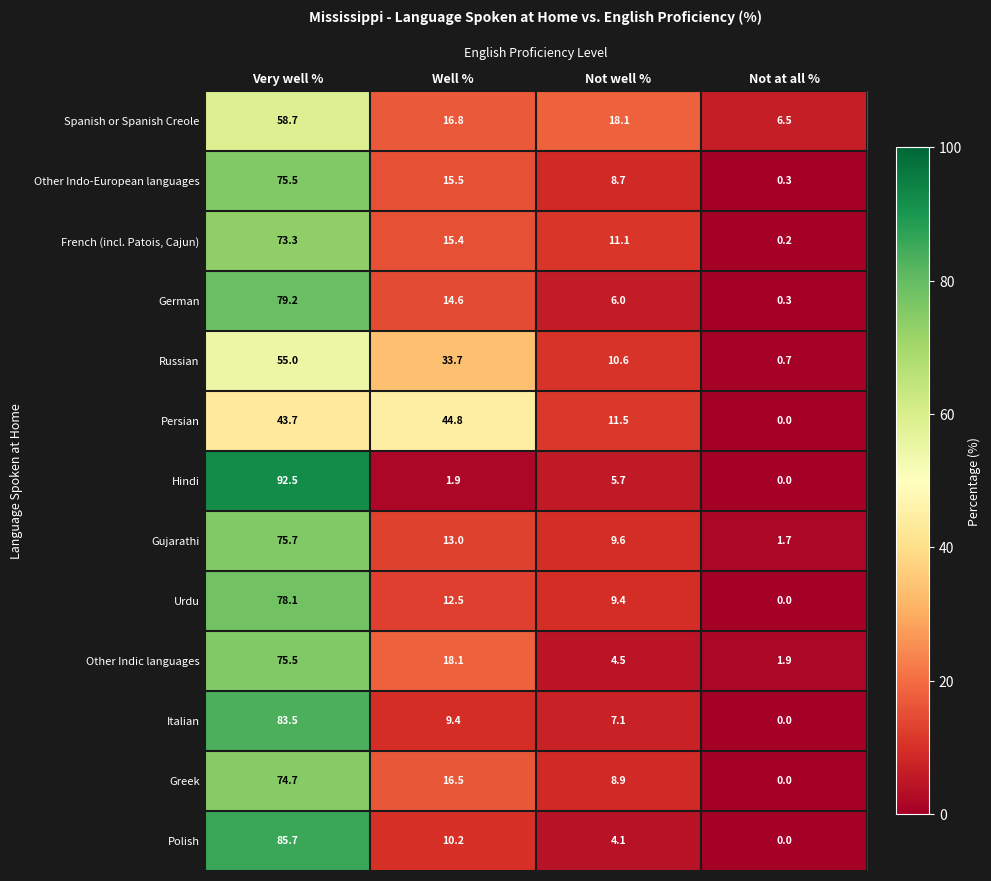

At how many categories does at least one series exceed 4?

4